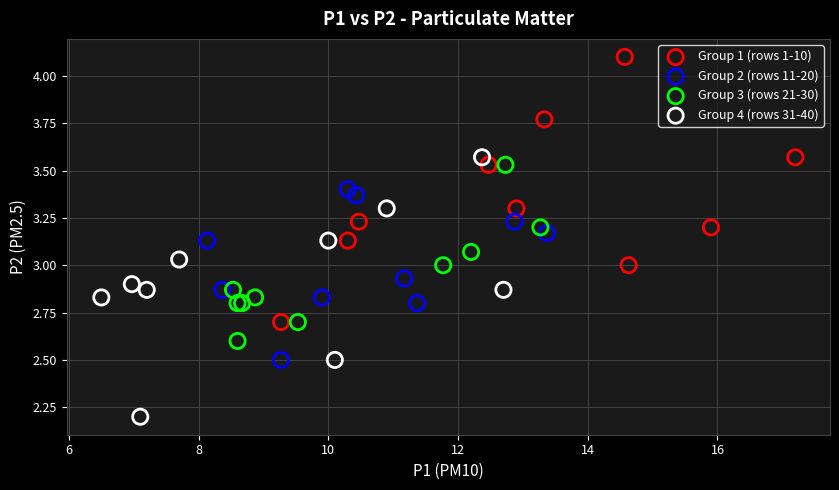

Which series contains the highest Y value?

Group 1 (rows 1-10)